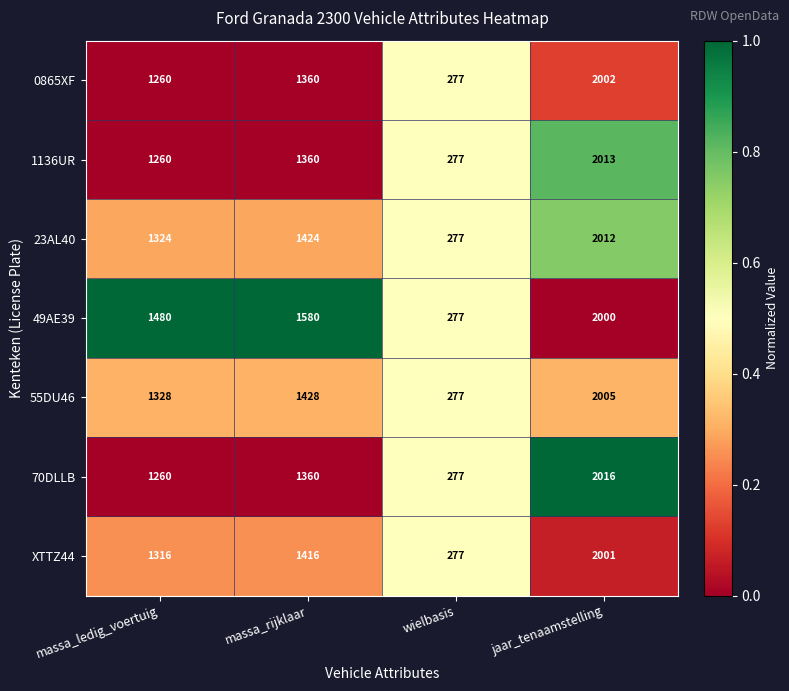

Reading left to right, transcribe all the data shown in this chart.

0865XF: massa_ledig_voertuig=1260	massa_rijklaar=1360	wielbasis=277	jaar_tenaamstelling=2002
1136UR: massa_ledig_voertuig=1260	massa_rijklaar=1360	wielbasis=277	jaar_tenaamstelling=2013
23AL40: massa_ledig_voertuig=1324	massa_rijklaar=1424	wielbasis=277	jaar_tenaamstelling=2012
49AE39: massa_ledig_voertuig=1480	massa_rijklaar=1580	wielbasis=277	jaar_tenaamstelling=2000
55DU46: massa_ledig_voertuig=1328	massa_rijklaar=1428	wielbasis=277	jaar_tenaamstelling=2005
70DLLB: massa_ledig_voertuig=1260	massa_rijklaar=1360	wielbasis=277	jaar_tenaamstelling=2016
XTTZ44: massa_ledig_voertuig=1316	massa_rijklaar=1416	wielbasis=277	jaar_tenaamstelling=2001